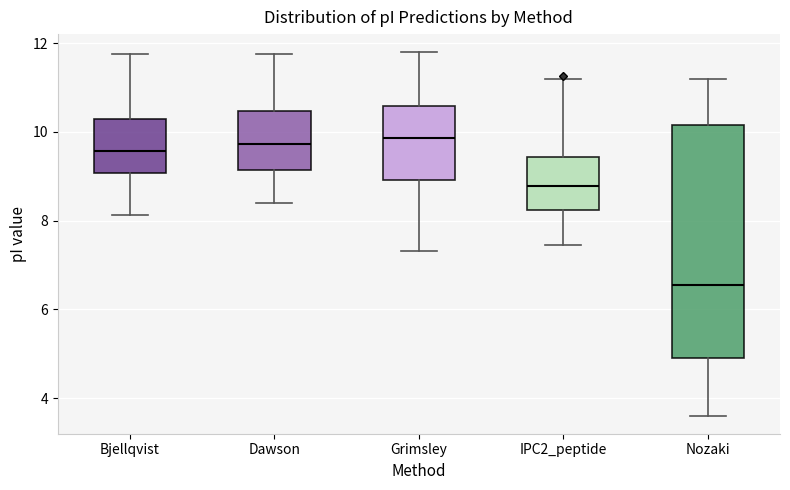

Comparing the boxes themselves (not the whiskers), which one is the tallest?

Nozaki